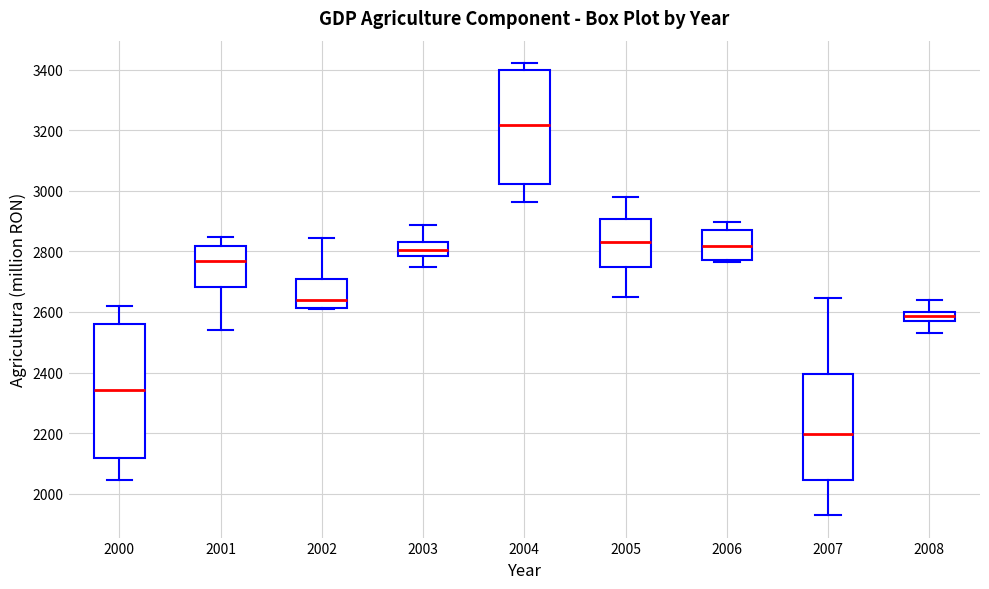

Which box has the lowest median line?

2007